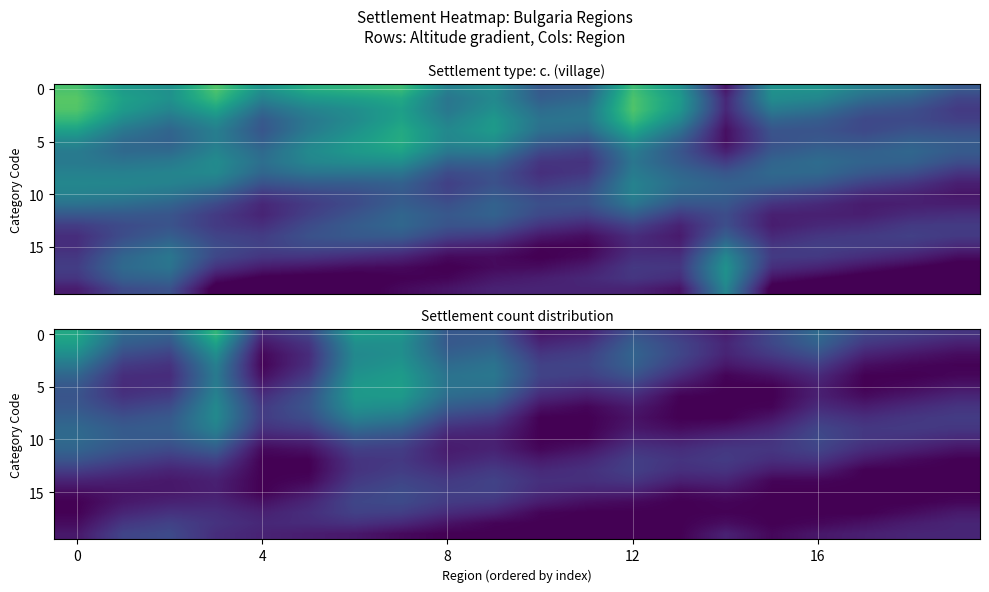

The row_0 series shows 0.6 at 12. True or false?

False